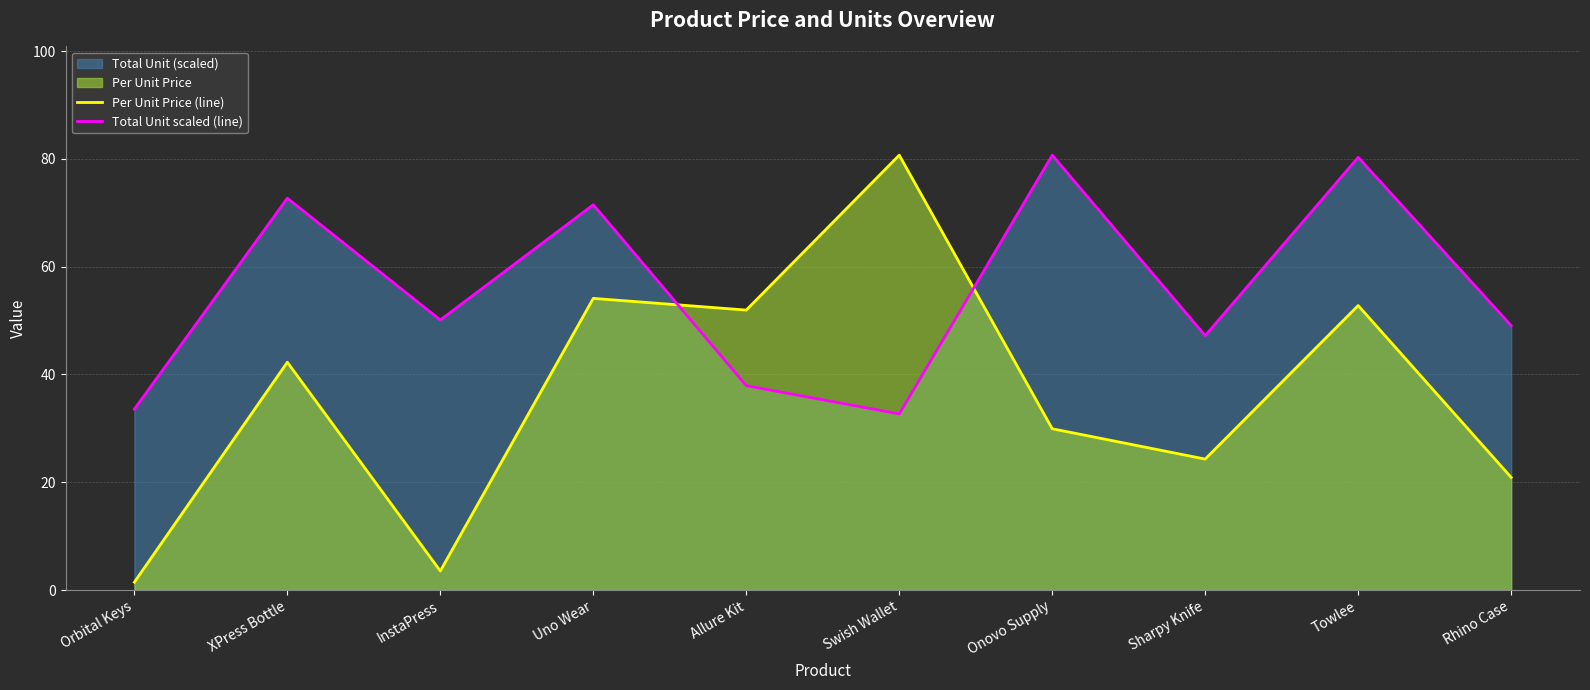

What is the average value of the Total Unit scaled (line) series?

55.6